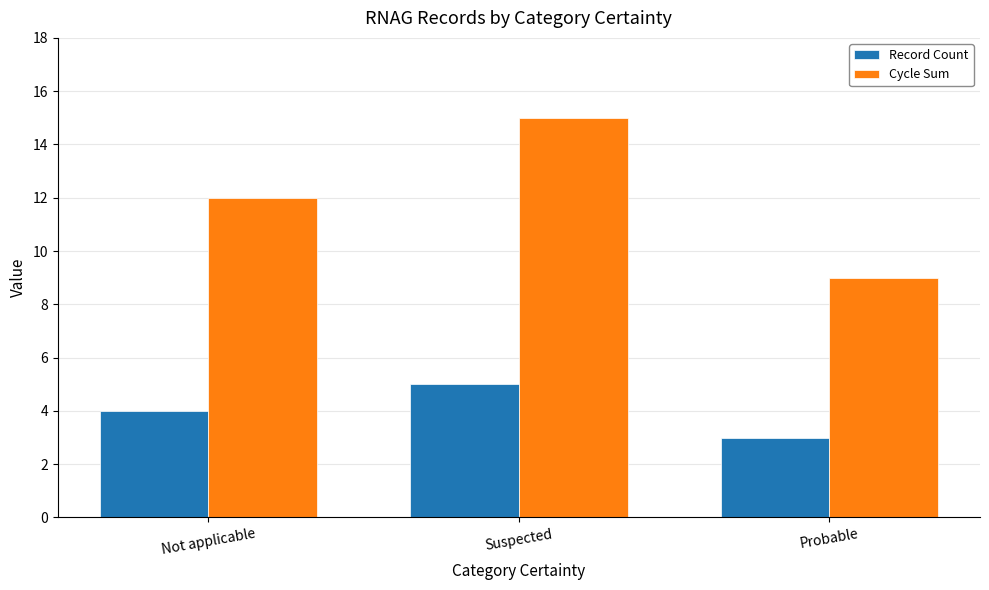

What is the difference between the highest and lowest values at Probable?

6